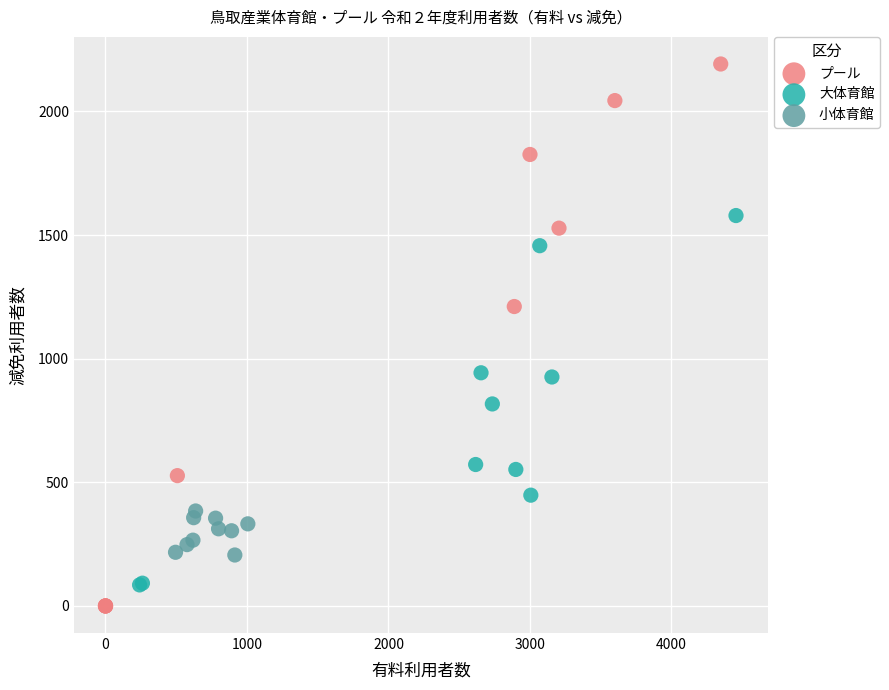

Which series has the largest Y range (max minus min)?

プール